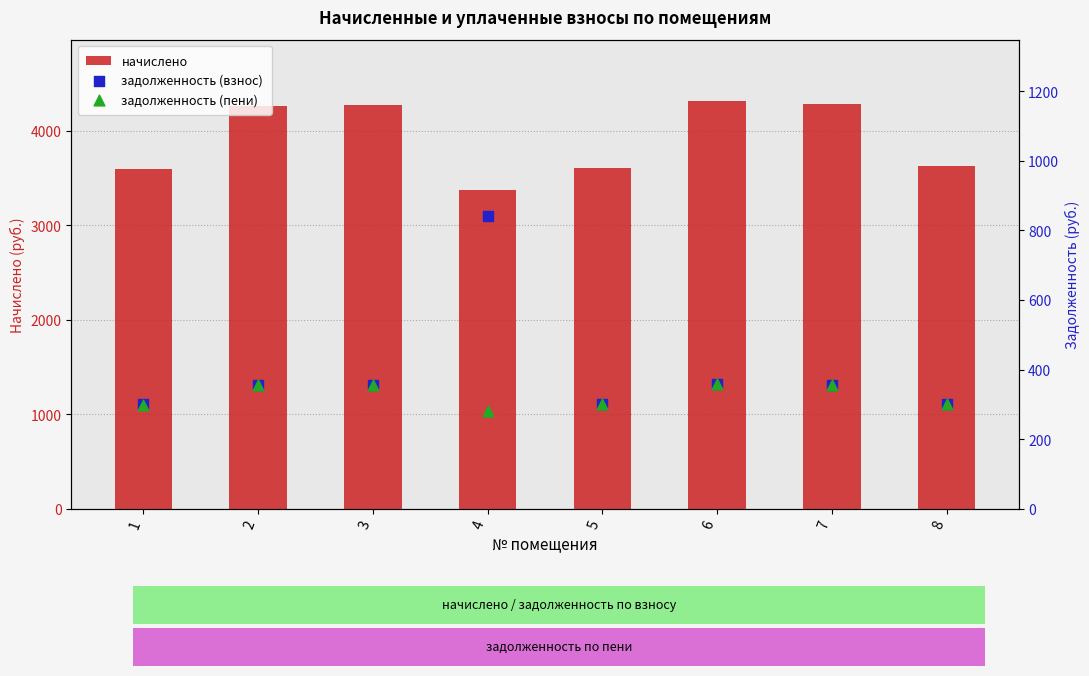

Which series contains the highest Y value?

начислено